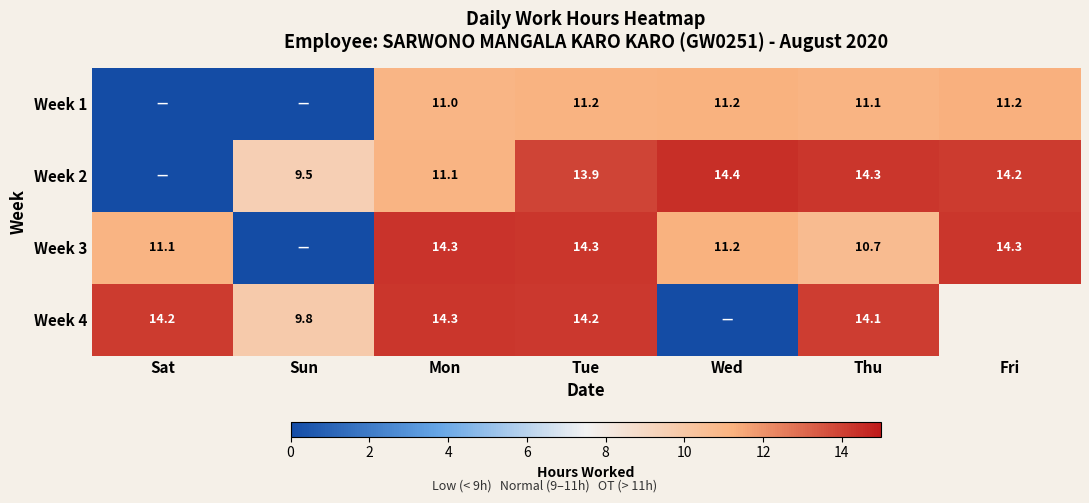

What is the difference between the Week 4 values at Sun and Thu?

4.3